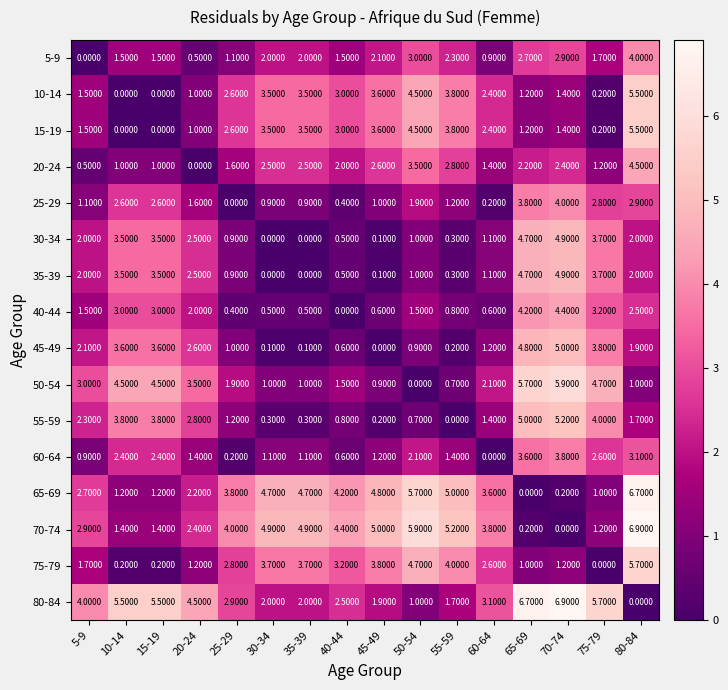

What is the spread (max minus min) of values at 25-29?

4.0